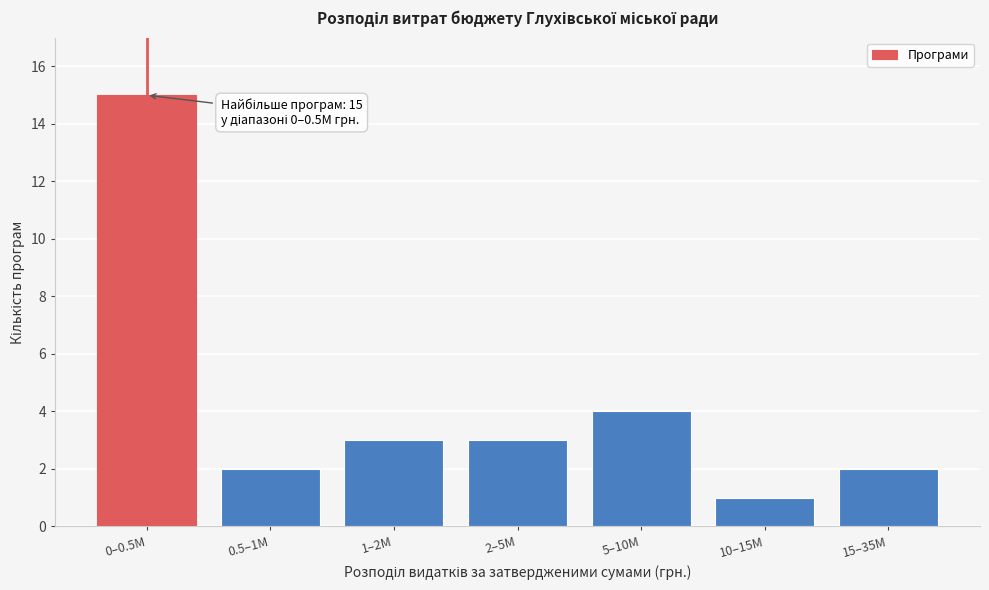

Reading left to right, transcribe all the data shown in this chart.

0–0.5M=15	0.5–1M=2	1–2M=3	2–5M=3	5–10M=4	10–15M=1	15–35M=2